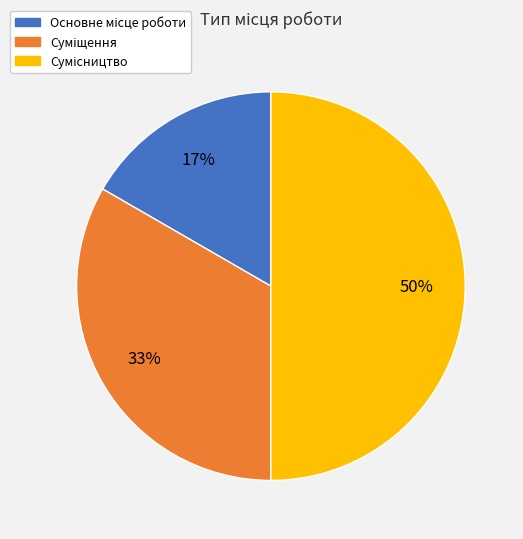

To the nearest percent, what is the average slice percentage?

33%